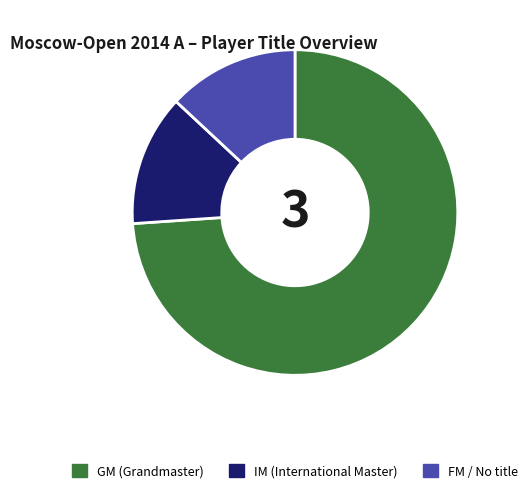

Which category has the biggest portion of the pie?

GM